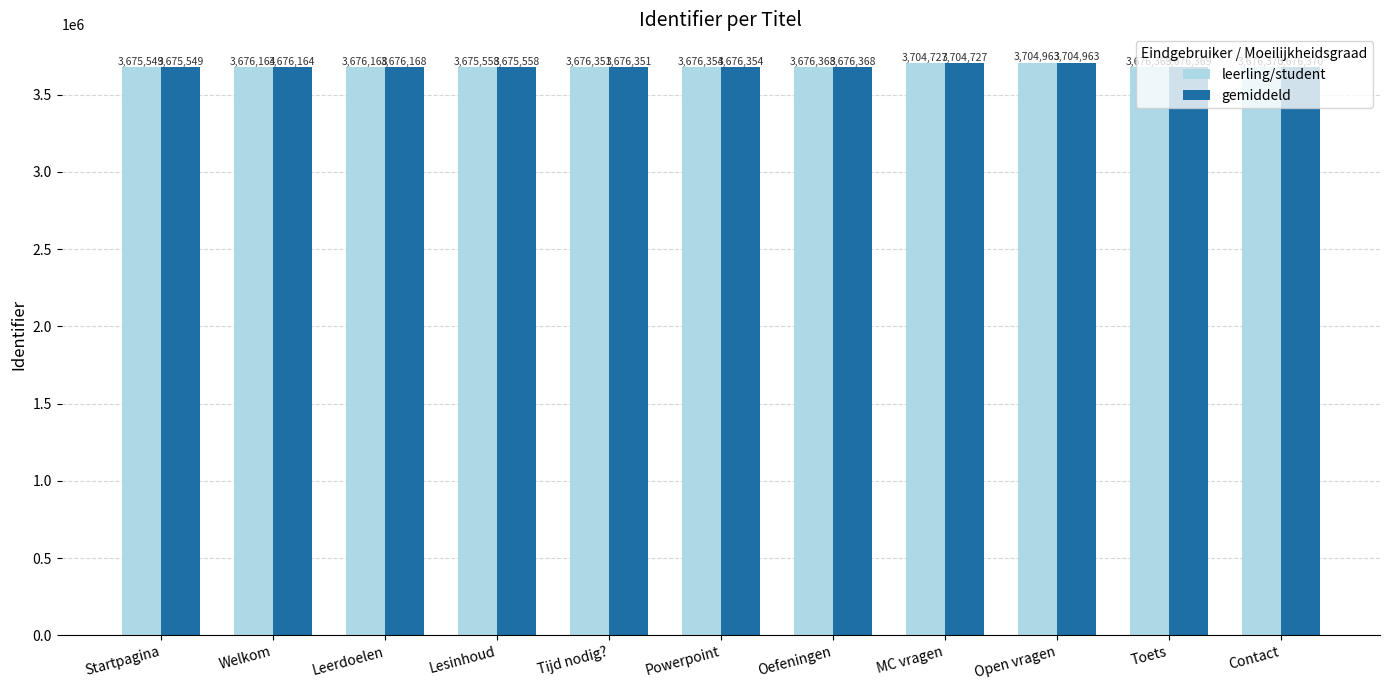

Which label corresponds to the largest value in the chart?

Open vragen